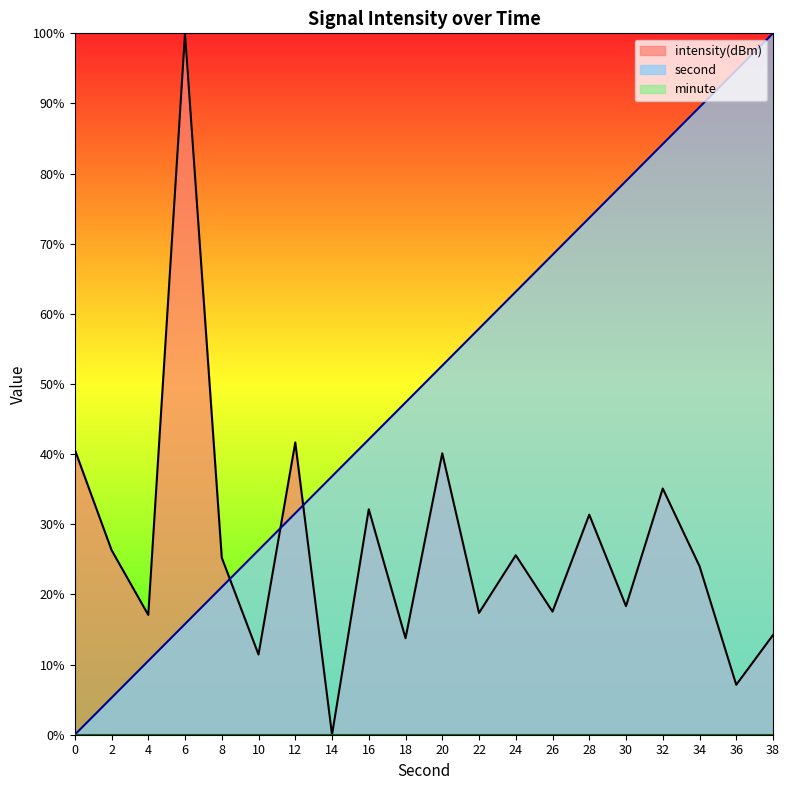

Is it true that intensity(dBm) equals 8.7 at 32?

False